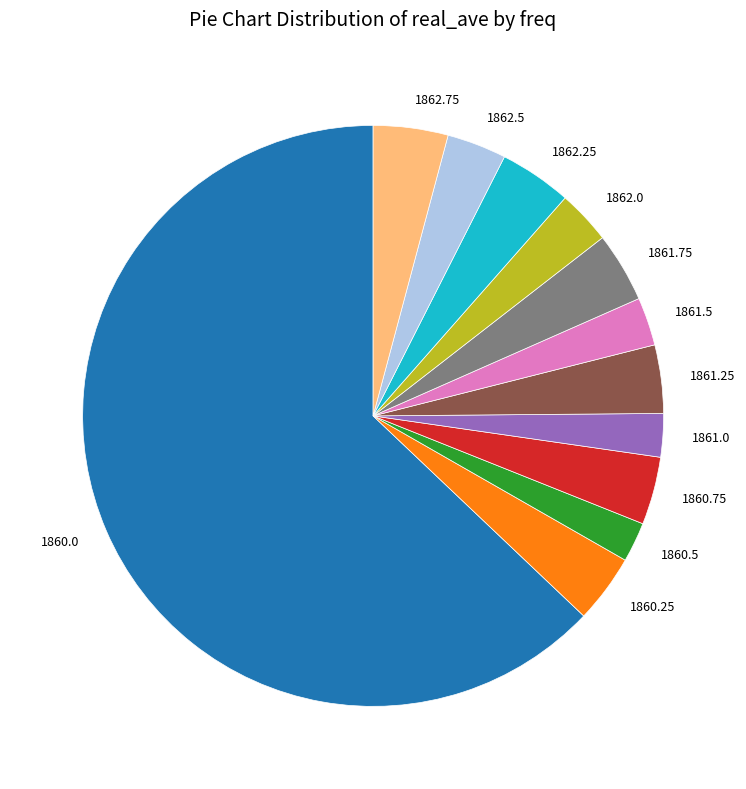

Which slice is the largest?

1860.0